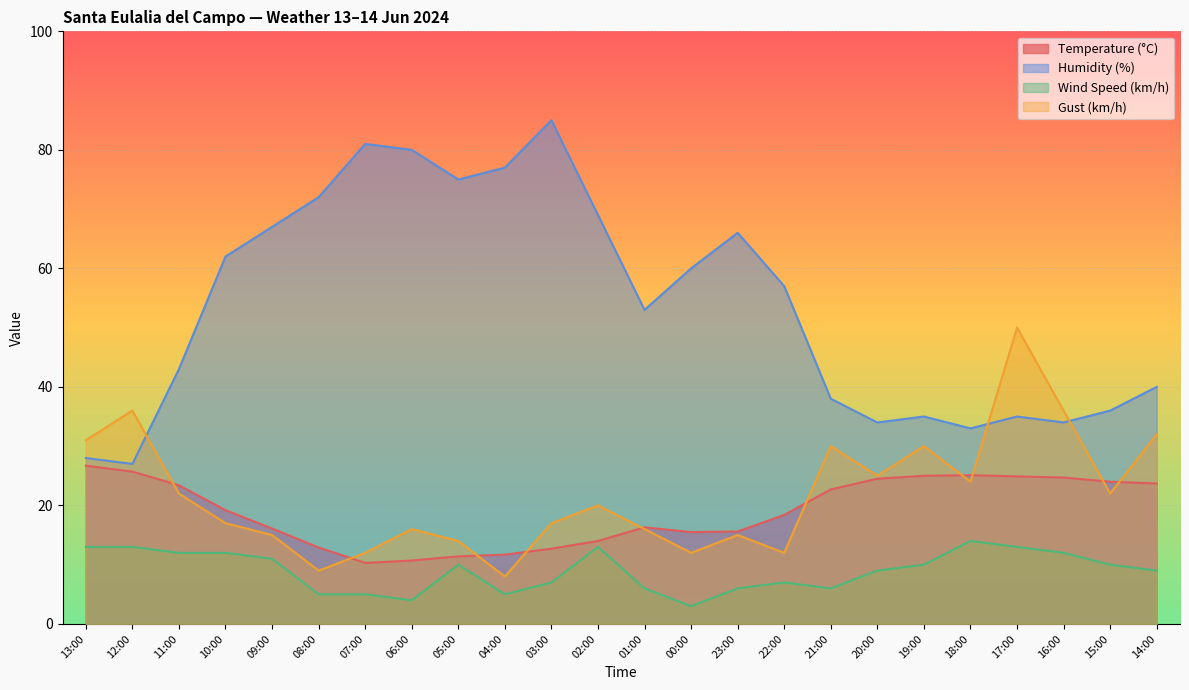

At how many categories does at least one series exceed 62?

9